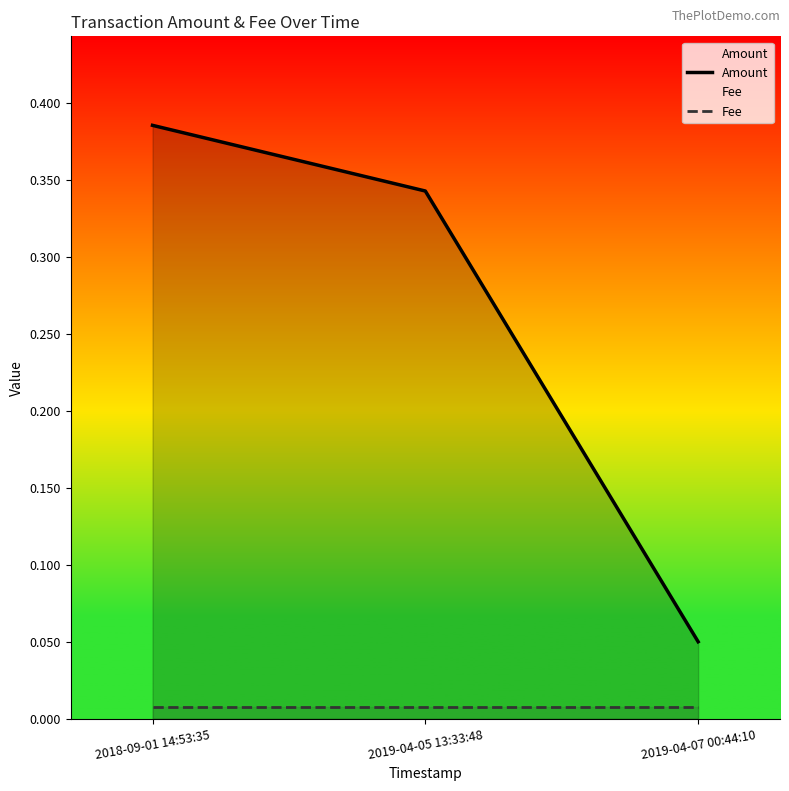

Reading left to right, transcribe all the data shown in this chart.

Amount: 0.4	0.3	0.1
Fee: 0.0	0.0	0.0